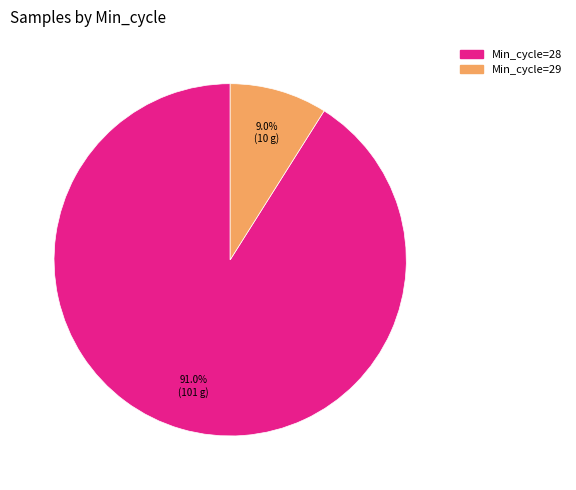

Does any single category account for the majority?

Yes